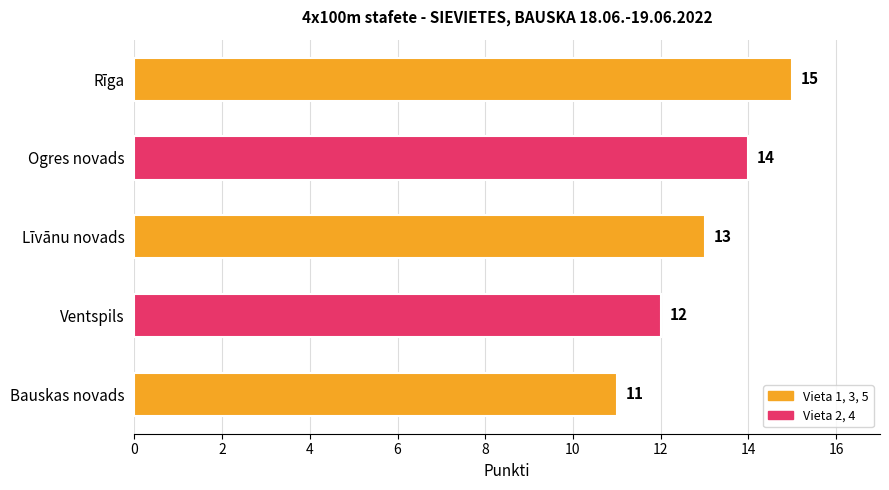

How many data points are less than 13?

2